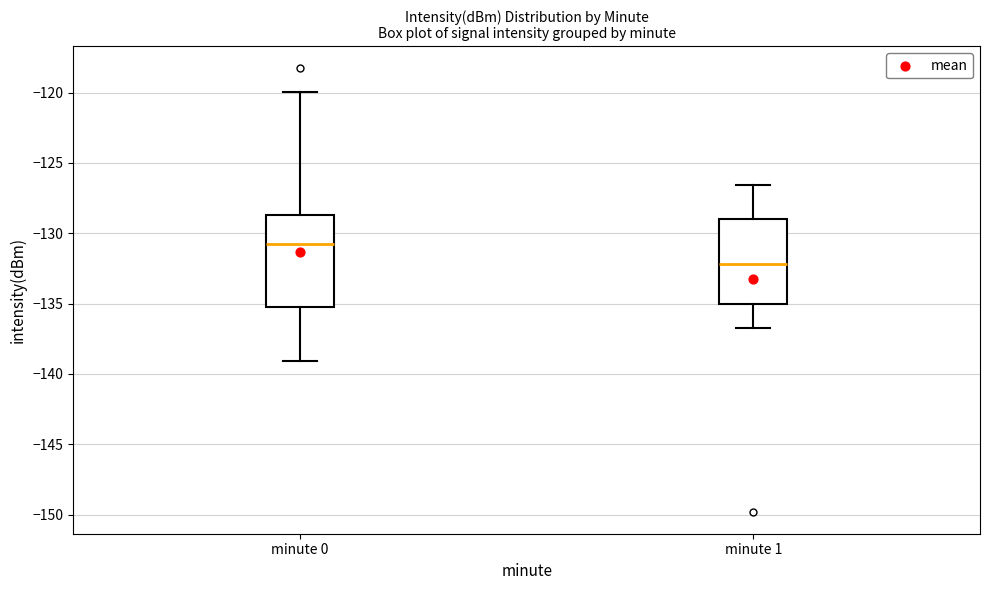

Which box's median line is the highest?

minute 0